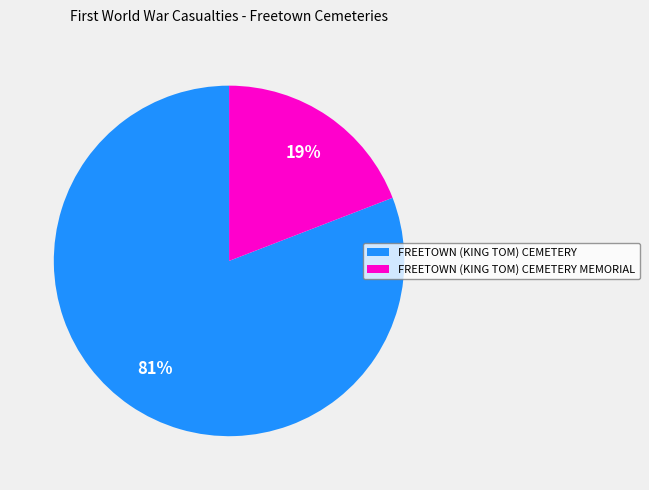

What is the largest slice in the pie chart?

FREETOWN (KING TOM) CEMETERY